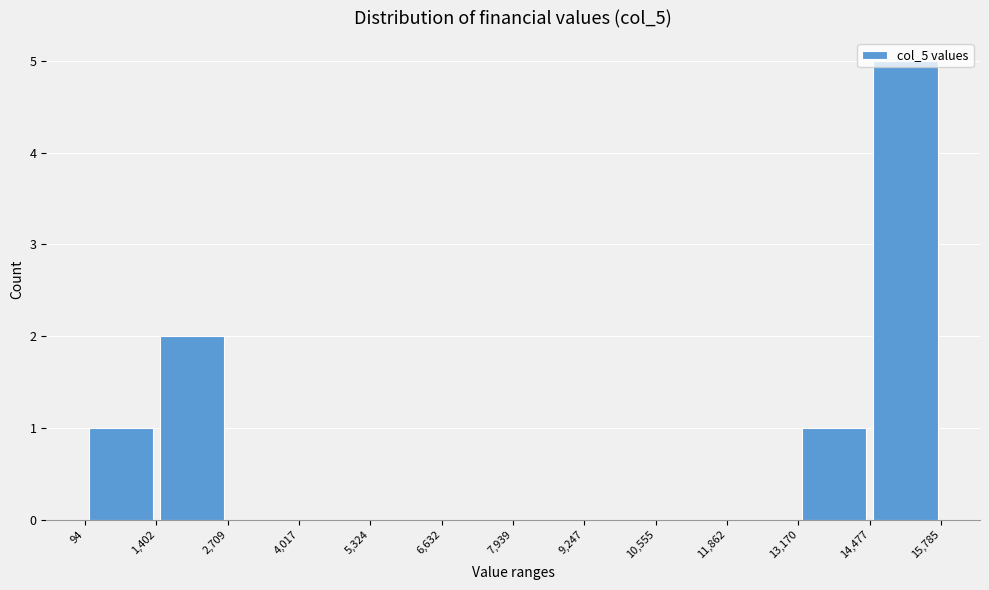

Reading left to right, list every bar in this chart as the range it spans on the x-axis followed by its height. The values are not printed on the chart, so give them approximately, as read against the axis.

94 to 1,402: 1
1,402 to 2,709: 2
2,709 to 4,017: 0
4,017 to 5,324: 0
5,324 to 6,632: 0
6,632 to 7,939: 0
7,939 to 9,247: 0
9,247 to 10,555: 0
10,555 to 11,862: 0
11,862 to 13,170: 0
13,170 to 14,477: 1
14,477 to 15,785: 5